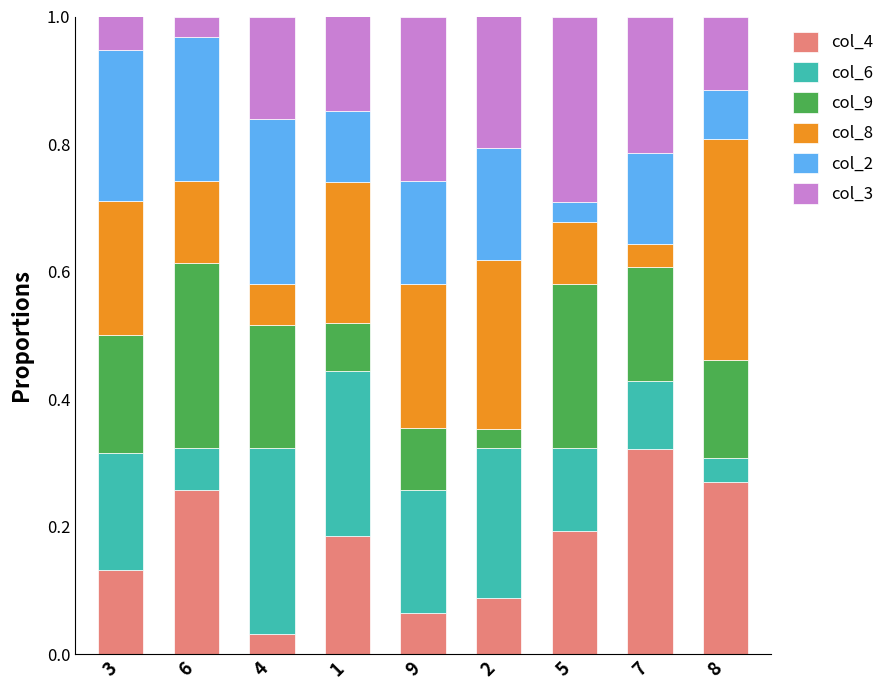

Are the bars horizontal?

No